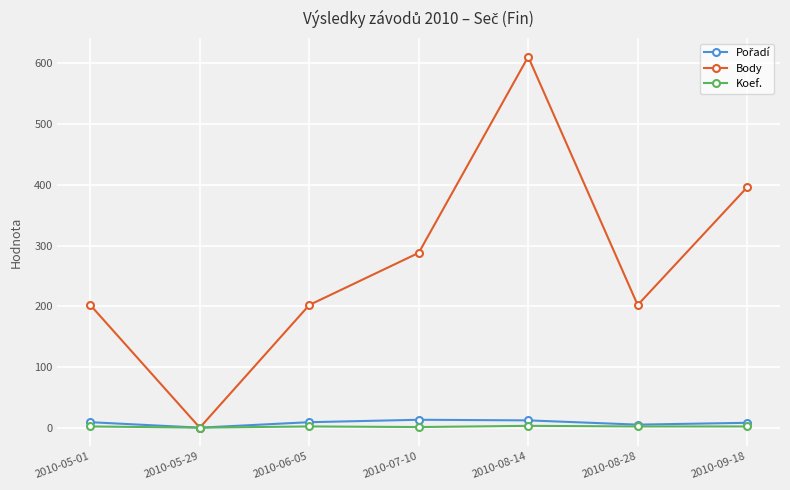

What position from the right is 2010-05-01?

7